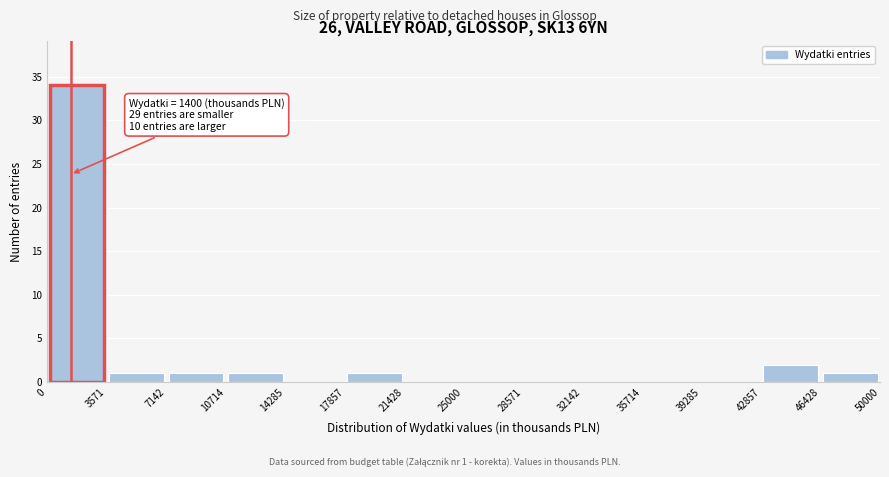

Which range on the x-axis has the tallest bar?

0 to 3571